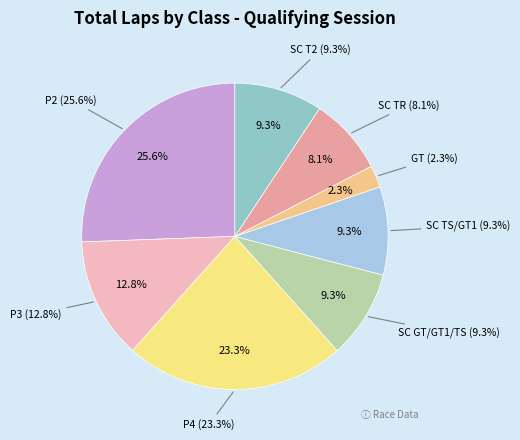

What is the smallest slice in the pie chart?

GT